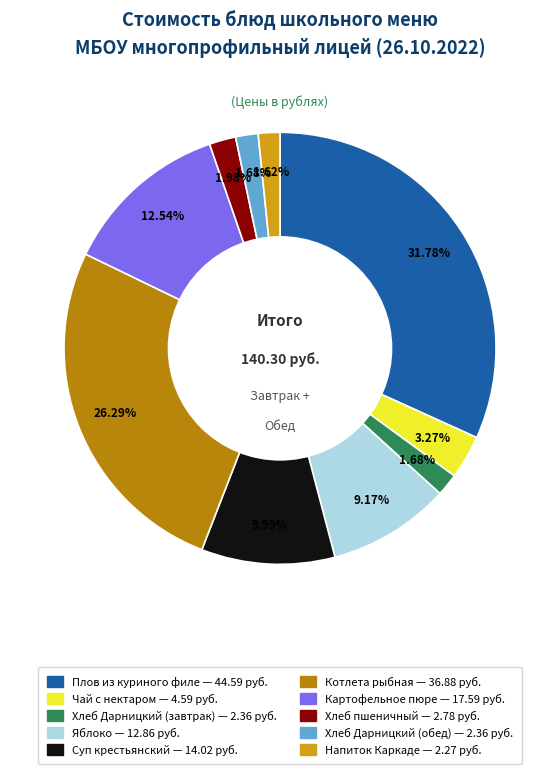

Which category has the biggest portion of the pie?

Плов из куриного филе